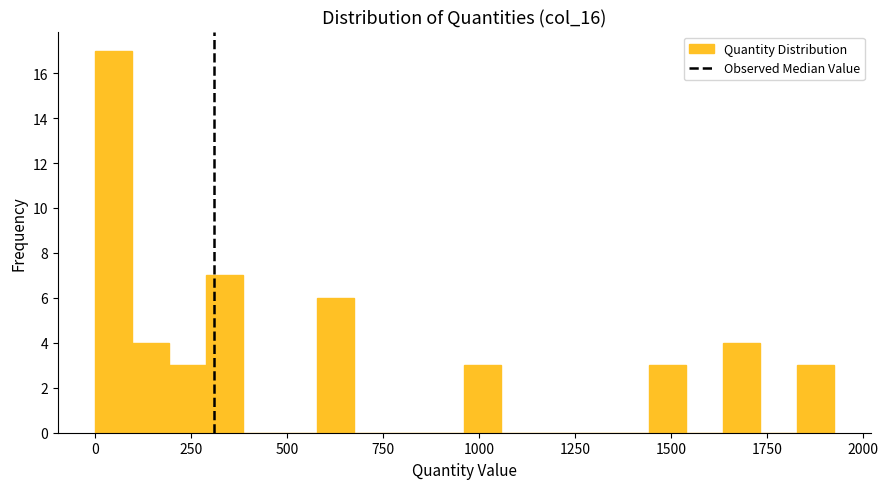

Around what value on the x-axis is the tallest bar? Give the approximate position of its centre, as read against the axis.

50